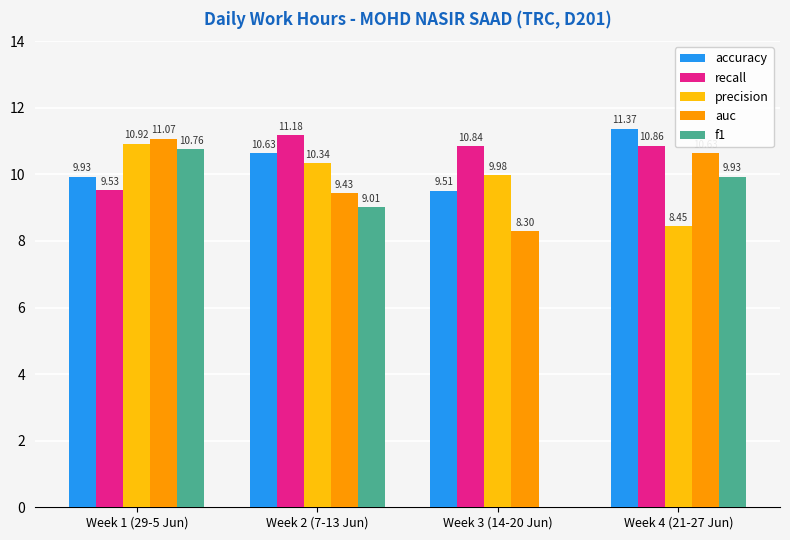

Count the number of categories in the chart.

4